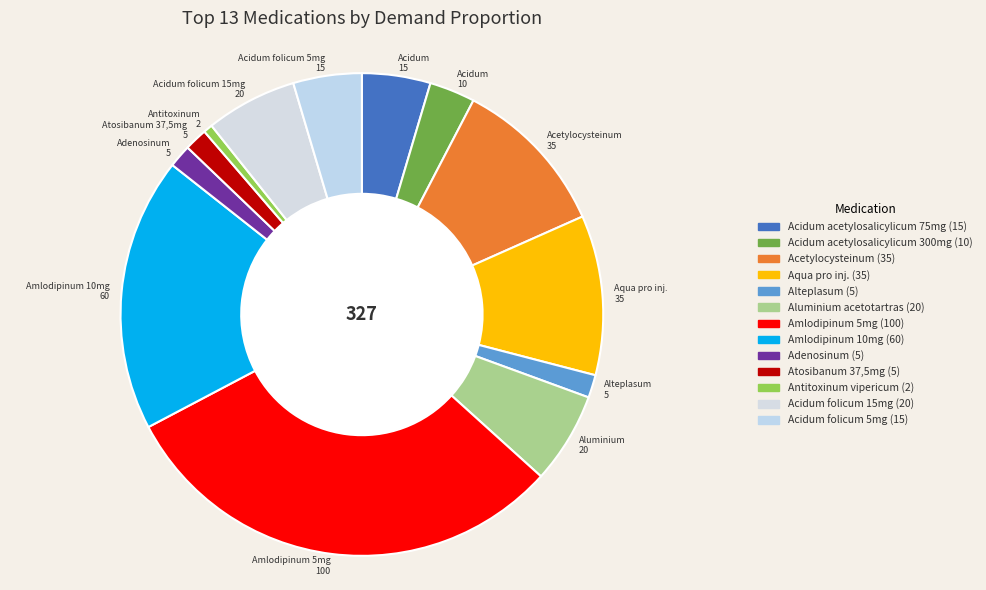

To the nearest percent, what is the combined percentage of Acidum folicum 5mg and Acidum acetylosalicylicum 75mg?

9%